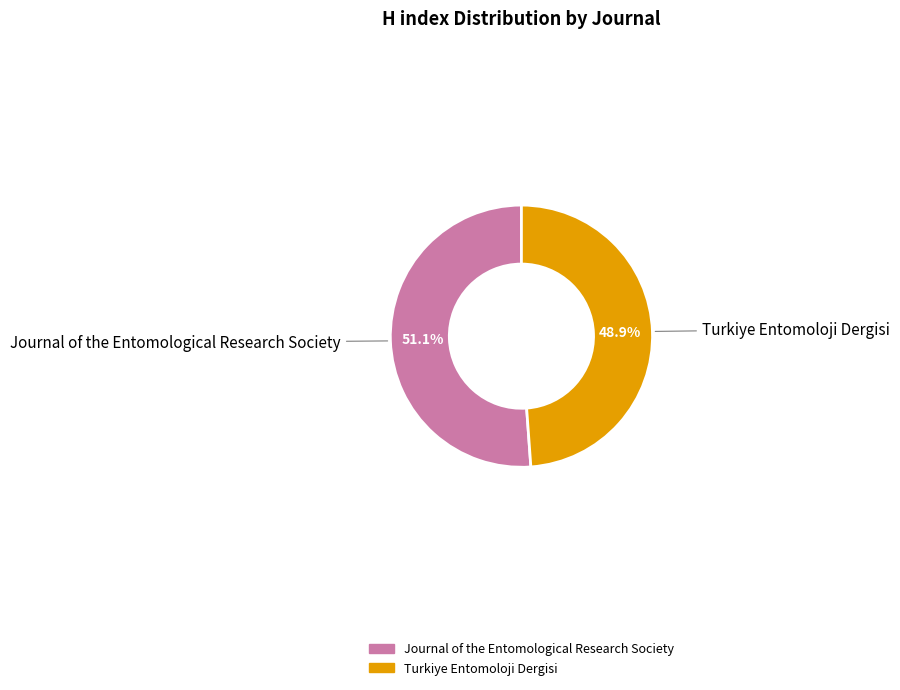

True or false: Turkiye Entomoloji Dergisi accounts for 57% of the total.

False